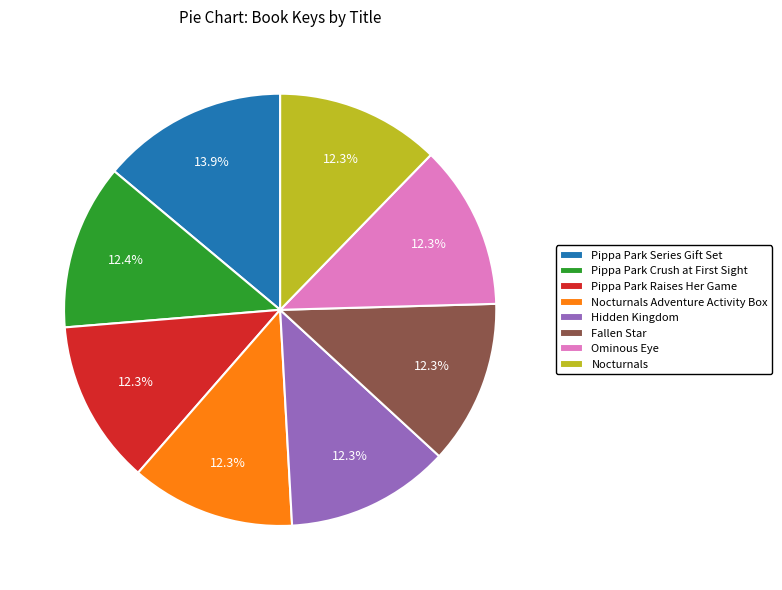

Is it true that Pippa Park Series Gift Set is 1% of the pie?

False